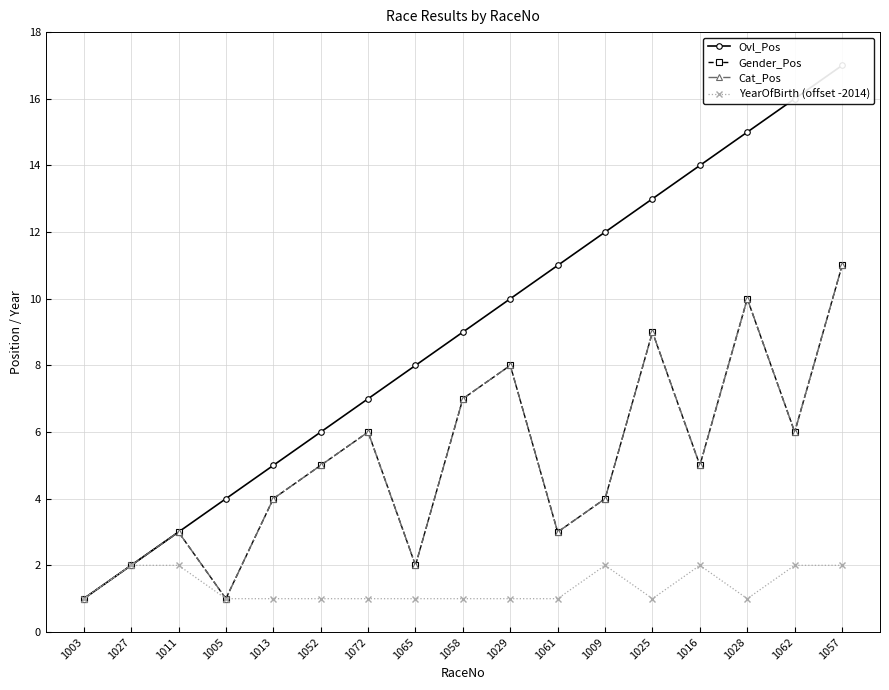

How many interior local peaks does the Cat_Pos series have?

5